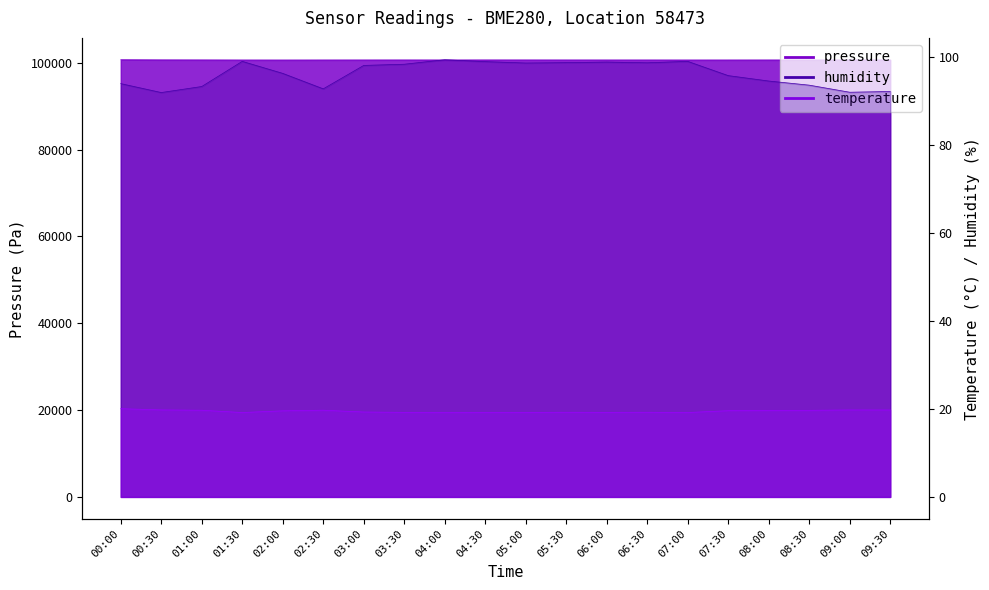

Reading left to right, what are all the values shown in this chart?

pressure: 100692.1	100661.3	100650.2	100635.1	100631.7	100638.1	100641.1	100645.0	100639.0	100647.3	100646.2	100641.8	100639.5	100639.9	100635.1	100637.2	100640.8	100644.3	100648.7	100649.9
temperature: 20.1	19.8	19.7	19.2	19.6	19.7	19.3	19.2	19.2	19.2	19.2	19.3	19.2	19.3	19.2	19.6	19.7	19.7	19.8	19.8
humidity: 94.0	92.0	93.4	99.1	96.3	92.8	98.2	98.4	99.5	99.0	98.7	98.8	98.9	98.8	99.1	95.8	94.6	93.7	92.1	92.2